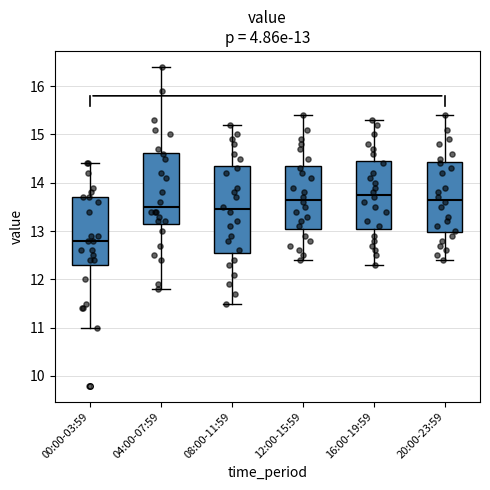

Which box is the tallest, from its lower edge to its upper edge?

08:00-11:59